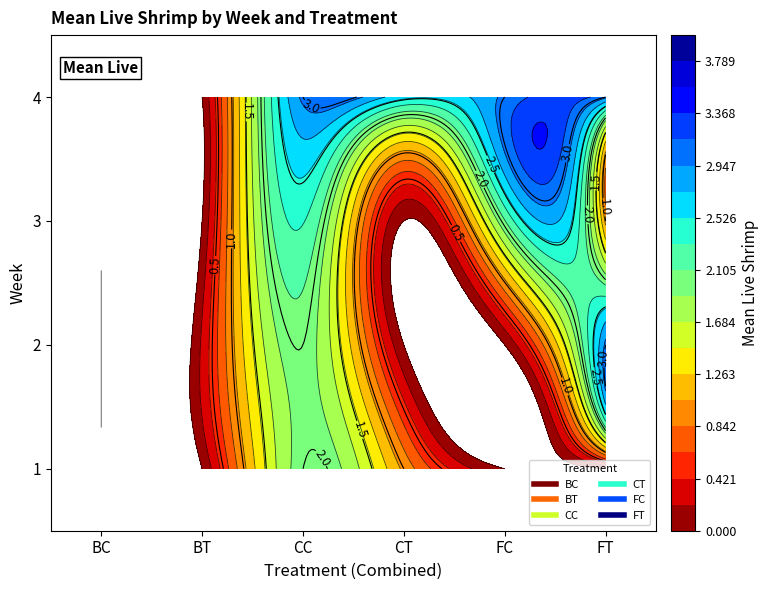

Reading left to right, transcribe all the data shown in this chart.

BC: 0.0	0.0	0.0	0.0
BT: 0.0	0.2	0.0	0.0
CC: 2.0	2.0	2.3	3.0
CT: 1.0	0.0	0.0	2.6
FC: 0.0	0.0	2.1	3.0
FT: 0.0	3.0	1.0	3.0